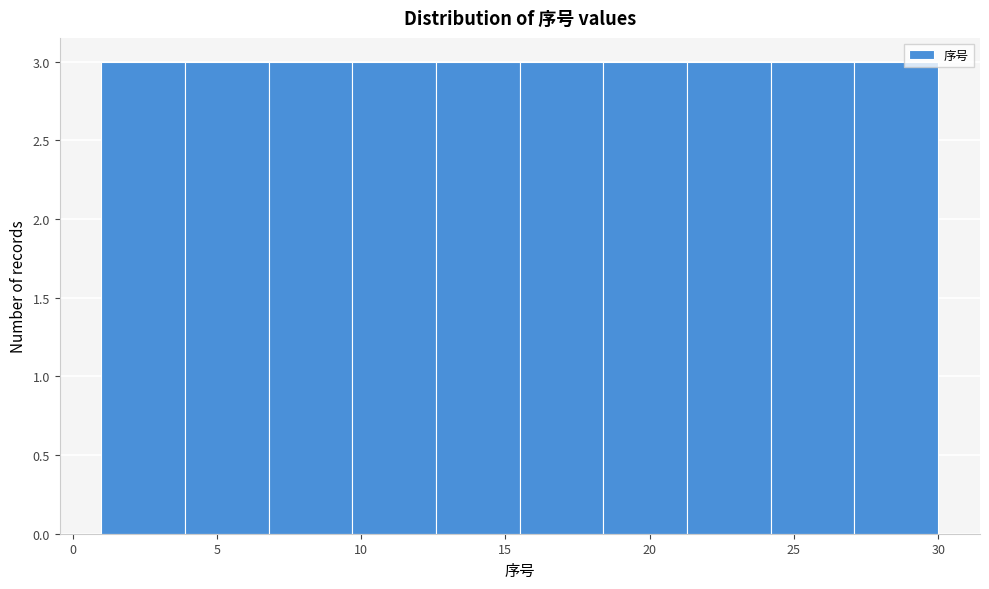

What is the height of the bar covering 9.7 to 12.6 on the x-axis? Neither the bar edges nor the heights are printed on the chart, so give them approximately, as read against the axes.

3